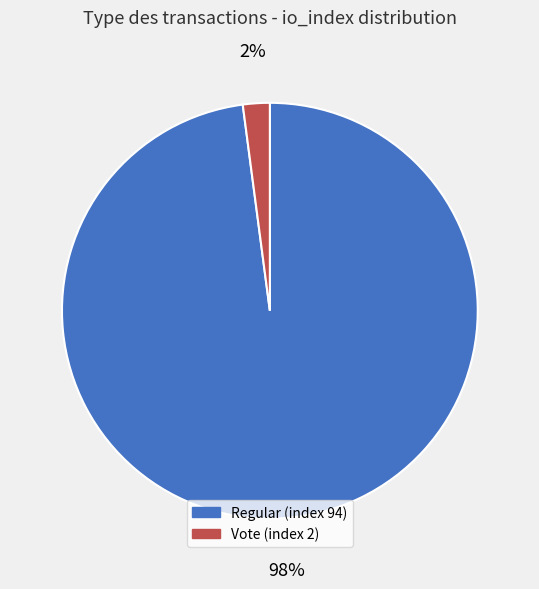

To the nearest percent, what percentage of the pie is Regular (index 94)?

98%